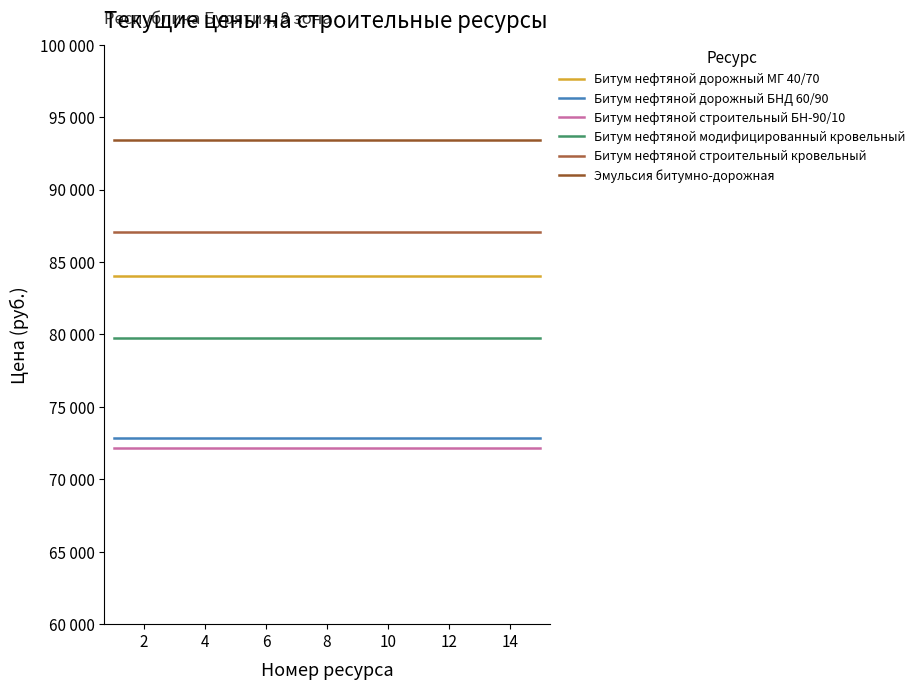

True or false: Битум нефтяной дорожный МГ 40/70 and Эмульсия битумно-дорожная cross at least once.

False